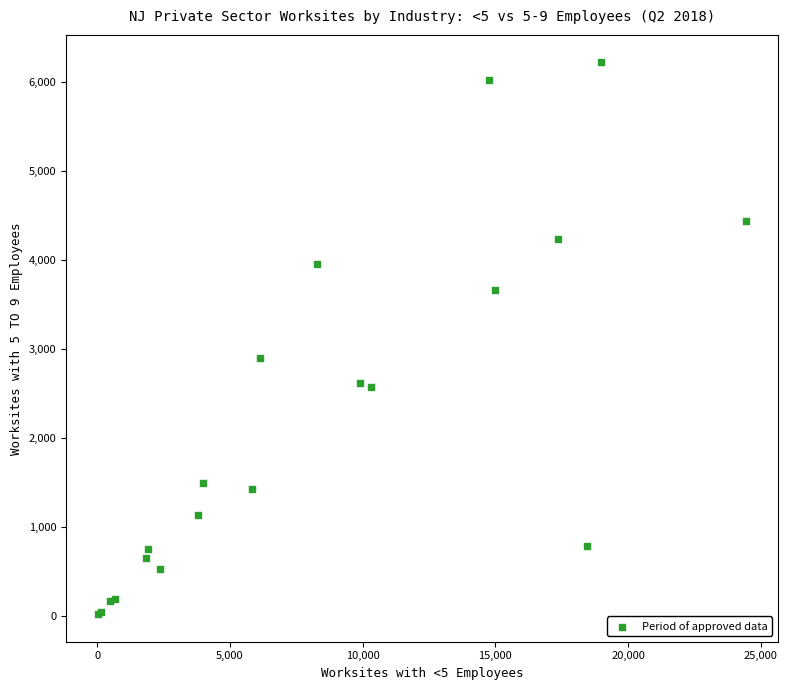

What Y value in the scatter plot is closest to 3116?

2899